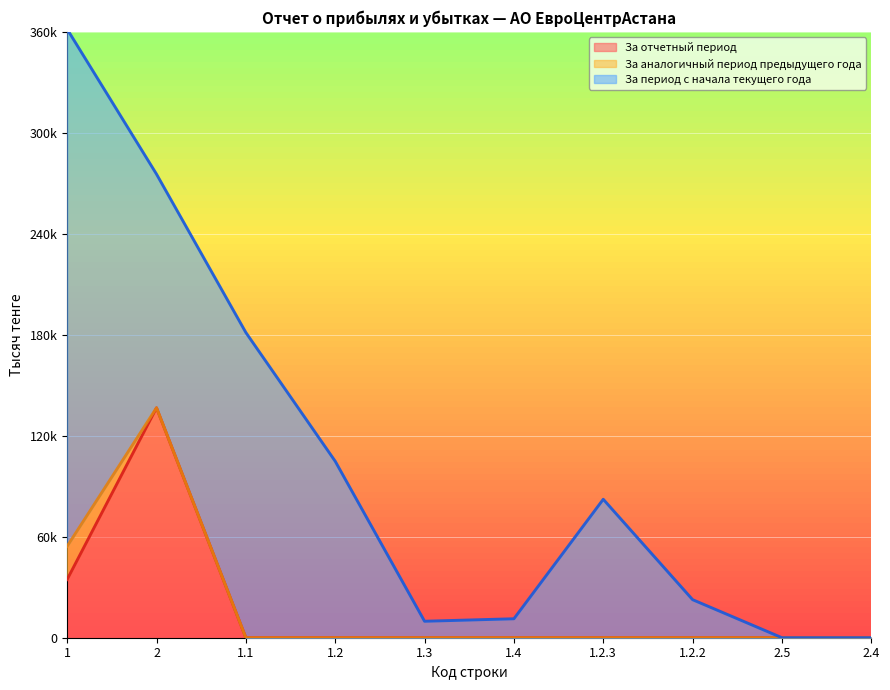

True or false: За аналогичный период предыдущего года has a value of 37 at 2.

False